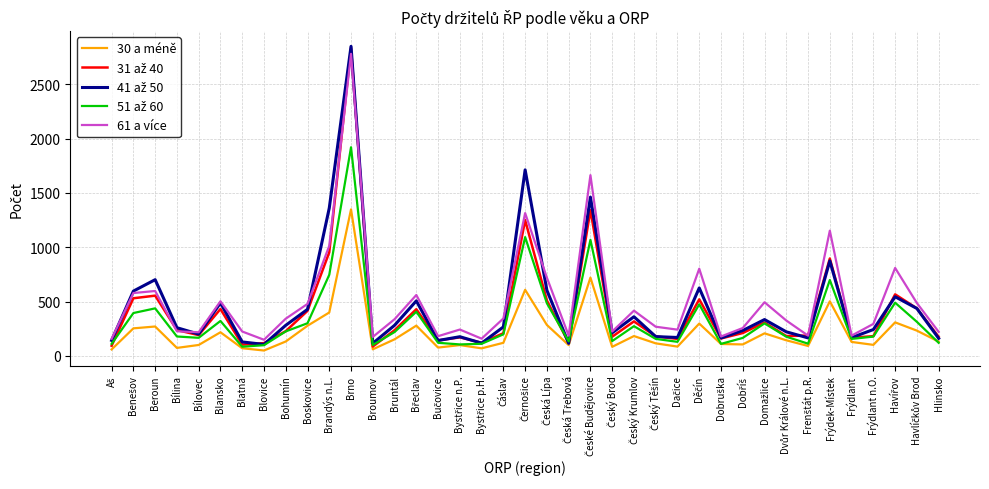

What is the total value across all series at Frýdek-Místek?

4127